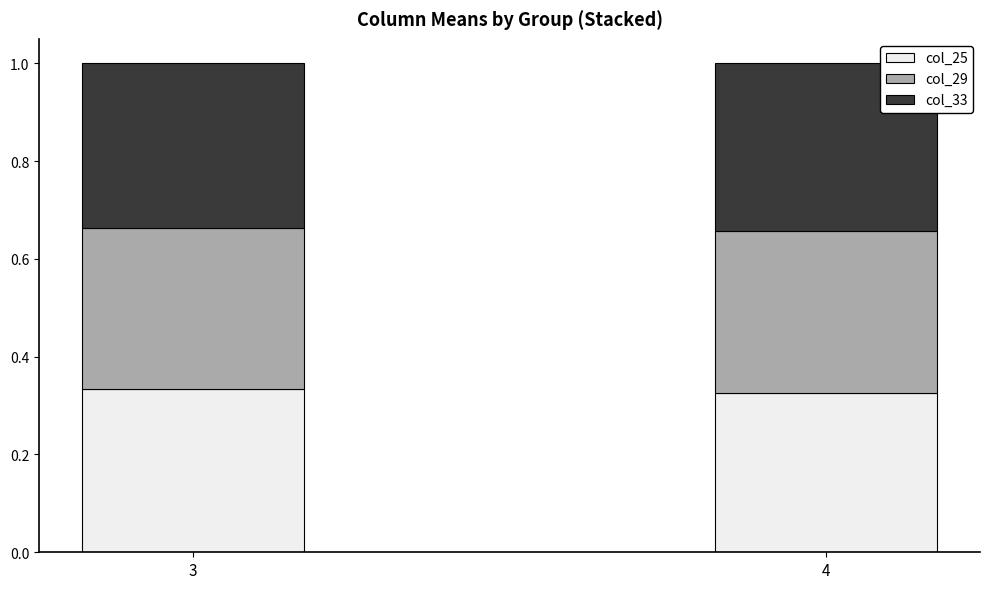

What is the sum of the col_25 values at 4 and 3?

0.7